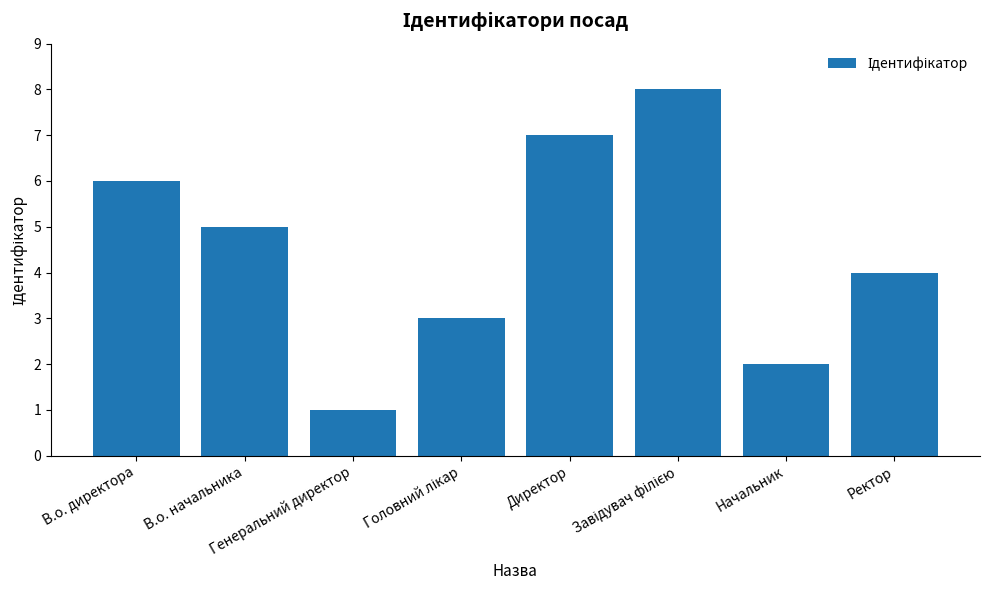

What is the ratio of the value at Ректор to the value at Начальник?

2.0